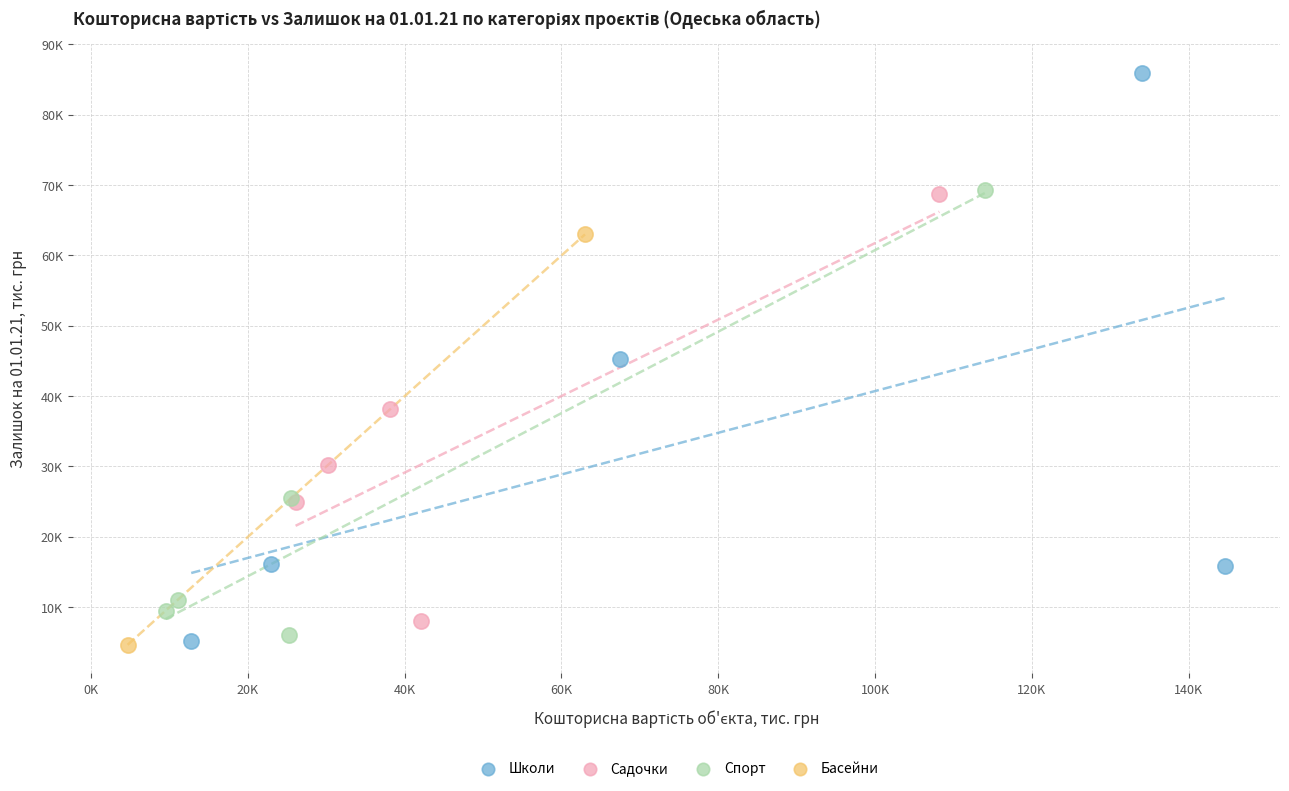

What are all the series names shown in the legend?

Школи, Садочки, Спорт, Басейни